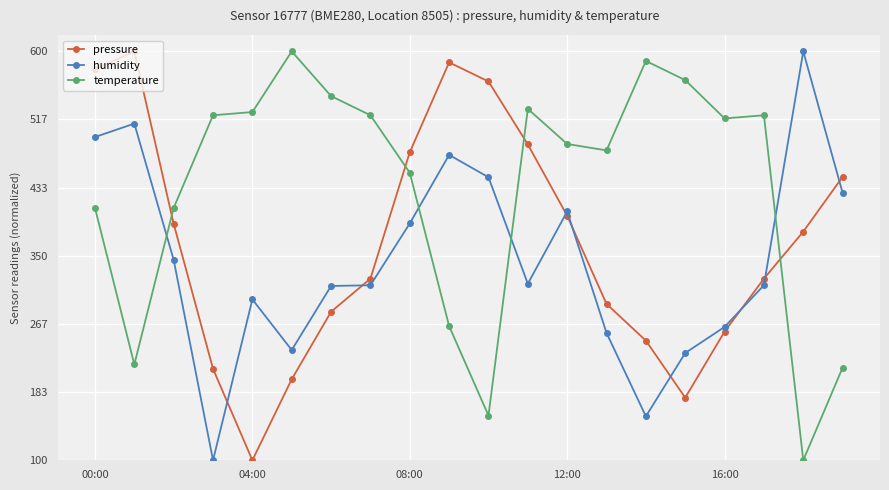

After their last crossing, which series has the higher values: pressure or temperature?

pressure